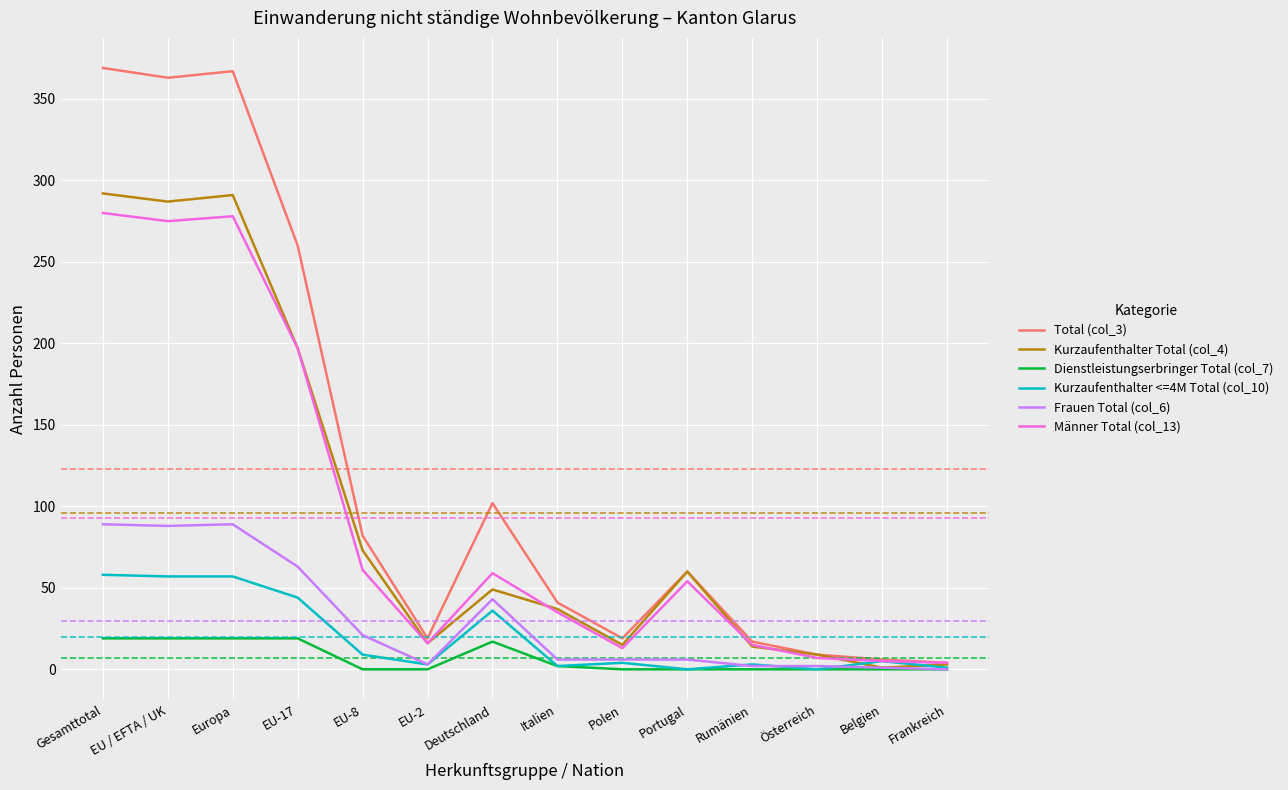

What are all the series names shown in the legend?

Total (col_3), Kurzaufenthalter Total (col_4), Dienstleistungserbringer Total (col_7), Kurzaufenthalter <=4M Total (col_10), Frauen Total (col_6), Männer Total (col_13)